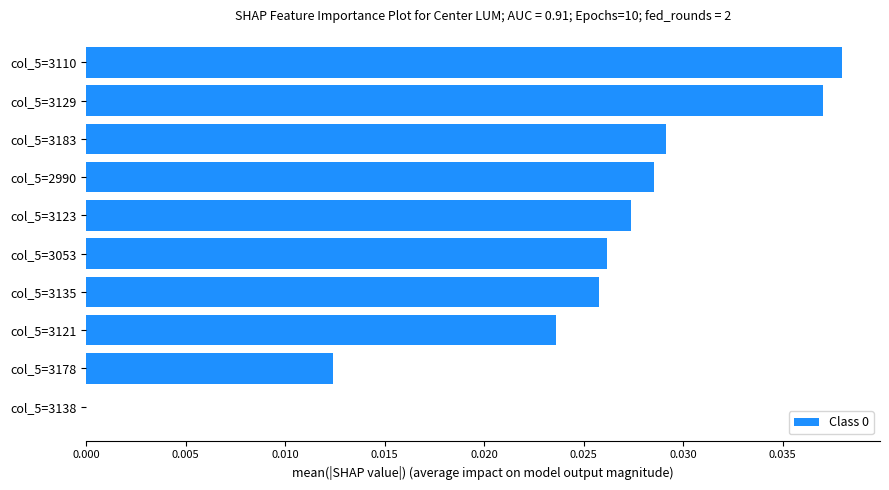

Which category has the highest value across all series?

col_5=3110